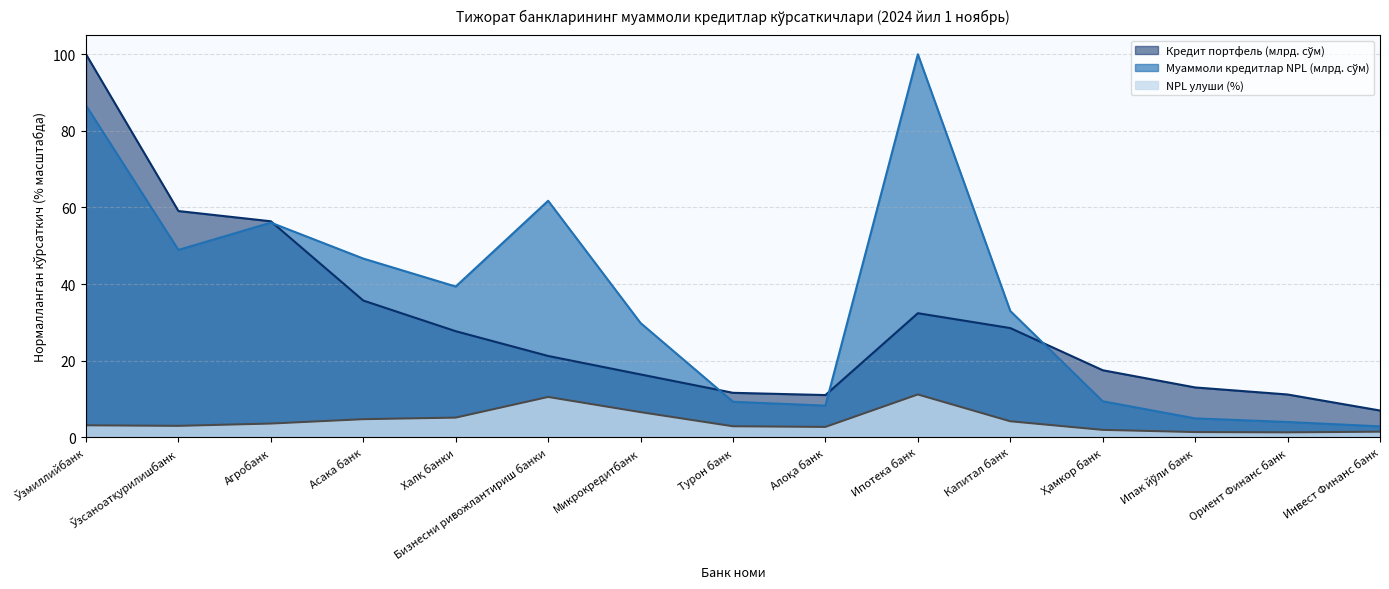

Rank the series by their maximum value, from lowest to highest.

NPL улуши (%), Кредит портфель (млрд. сўм), Муаммоли кредитлар NPL (млрд. сўм)